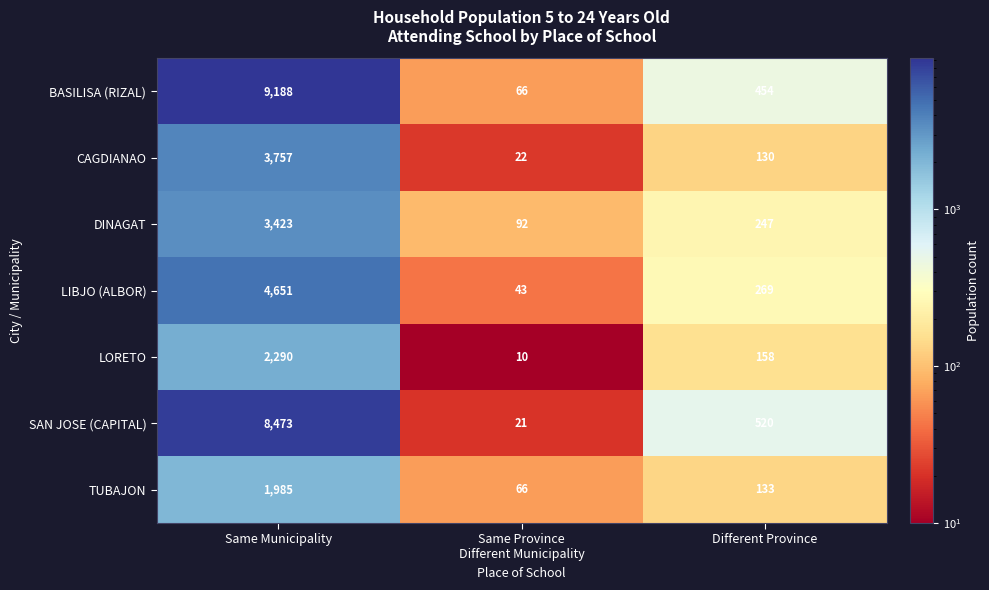

Count the number of categories in the chart.

3